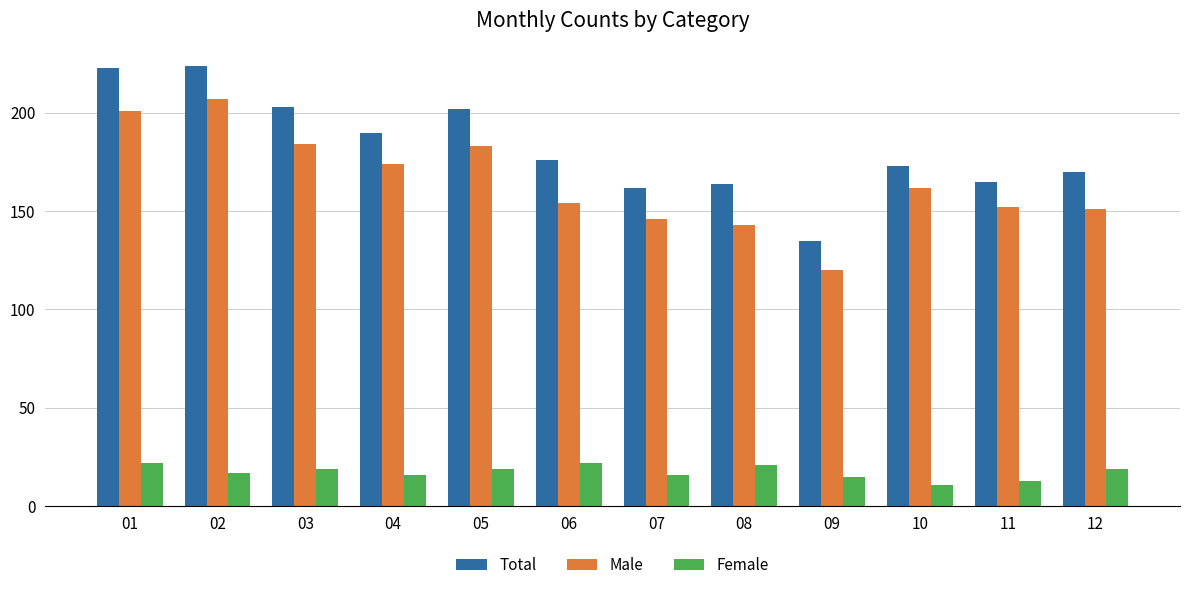

Which series has the largest total across all categories?

Total